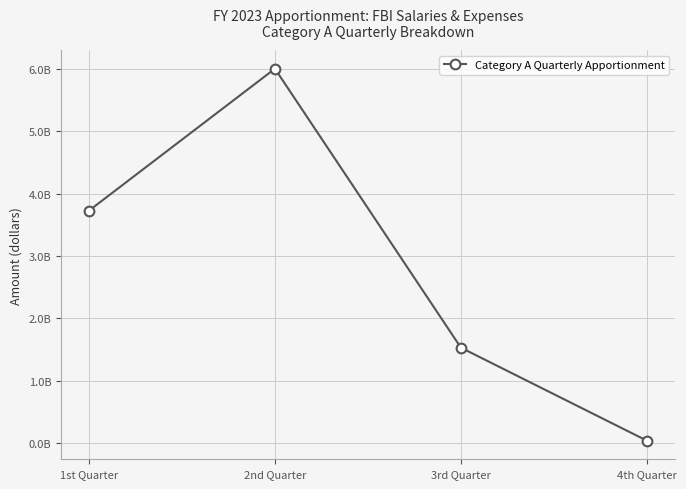

What is the greatest value displayed?

6001892462